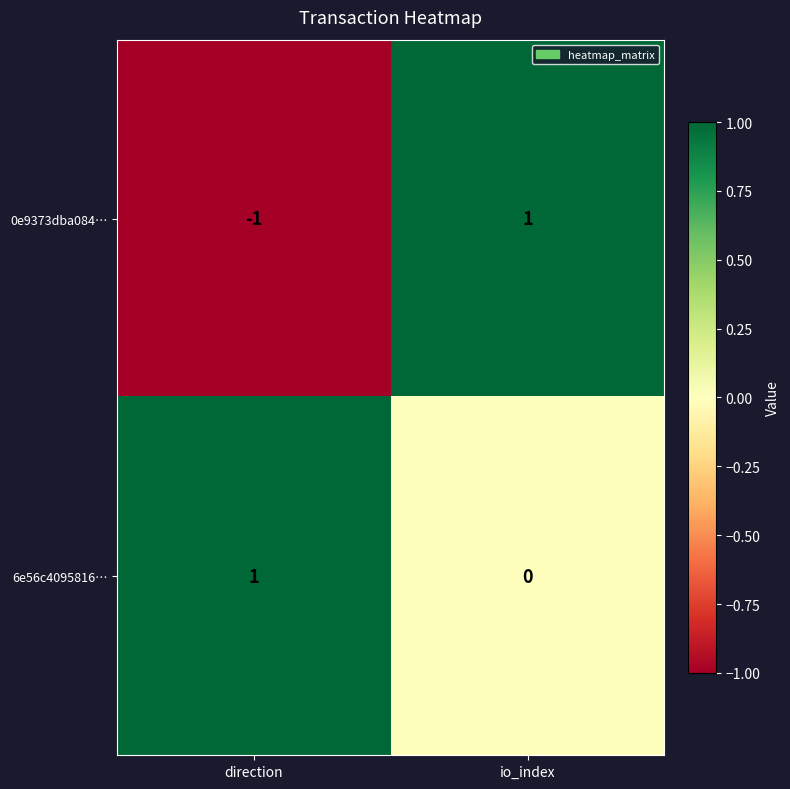

The value of 0e9373dba084… at direction is -1. True or false?

True